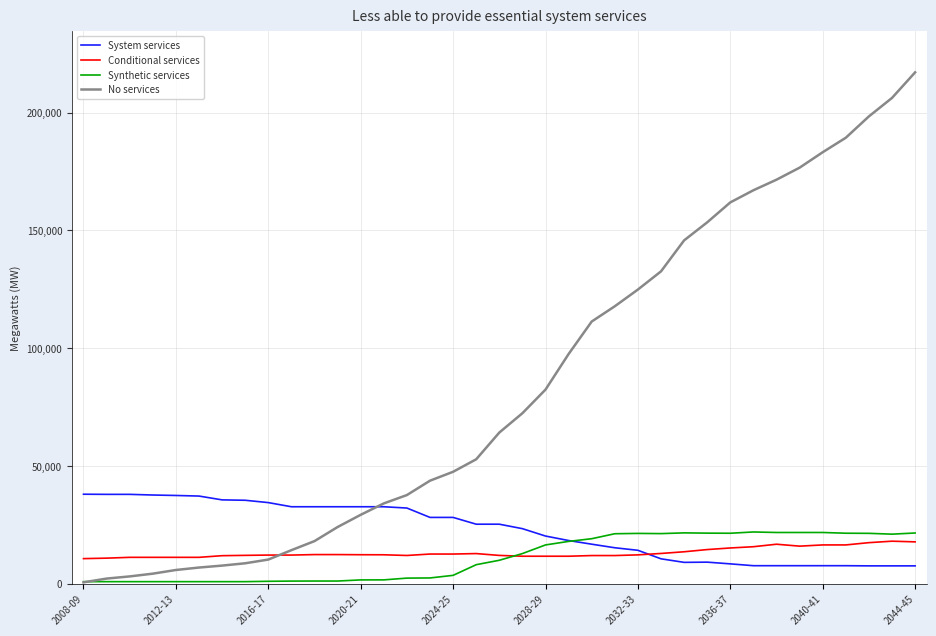

How many intersections are there between No services and System services?

1